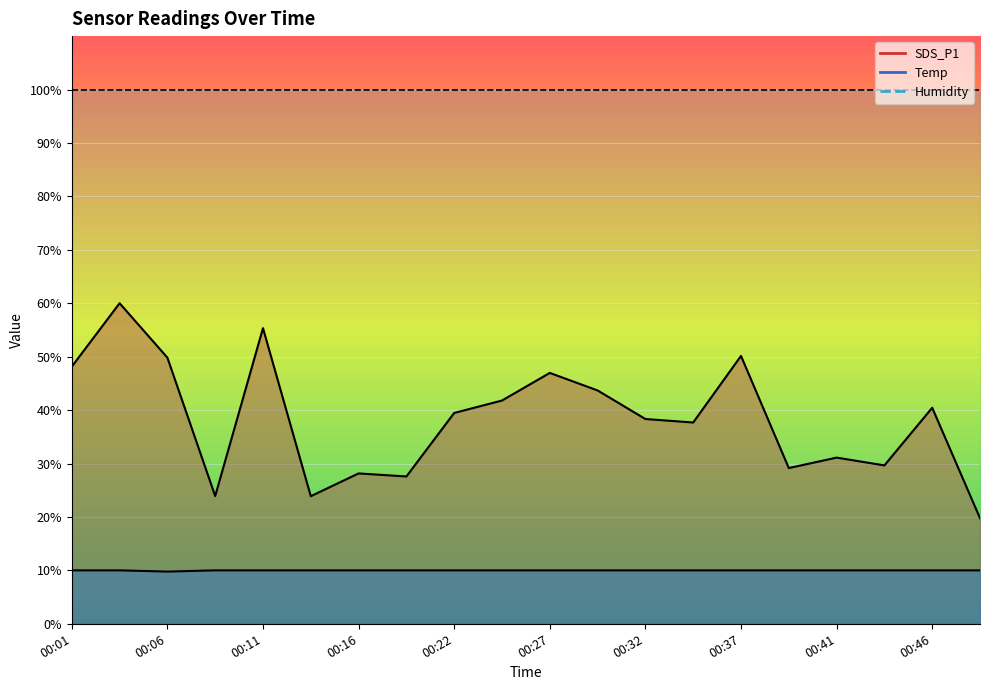

What is the sum of the SDS_P1 values at 00:32 and 00:49?

58.1